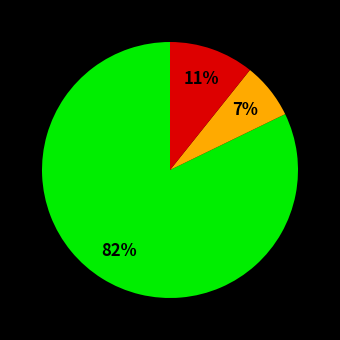

Is there any slice that represents more than half of the pie?

Yes